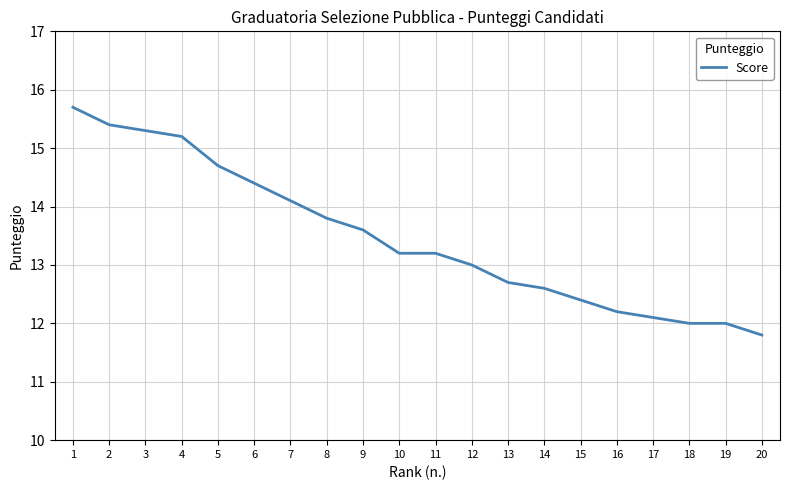

What is the sum of all values?

269.4